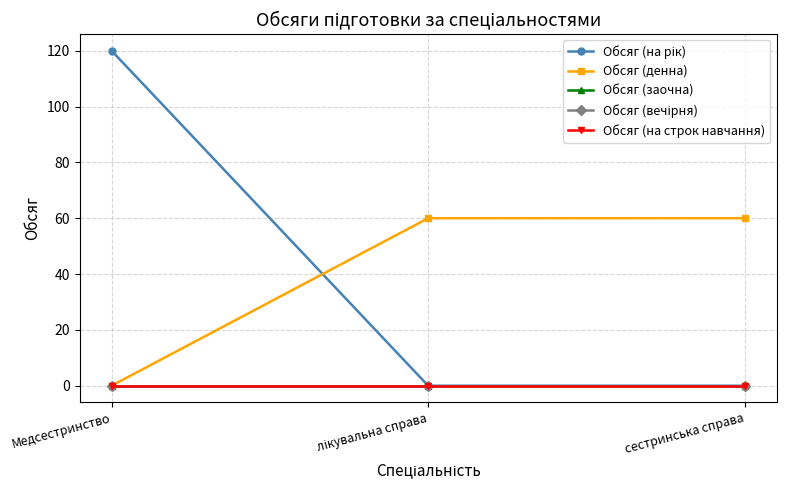

Does the chart have visible grid lines?

Yes